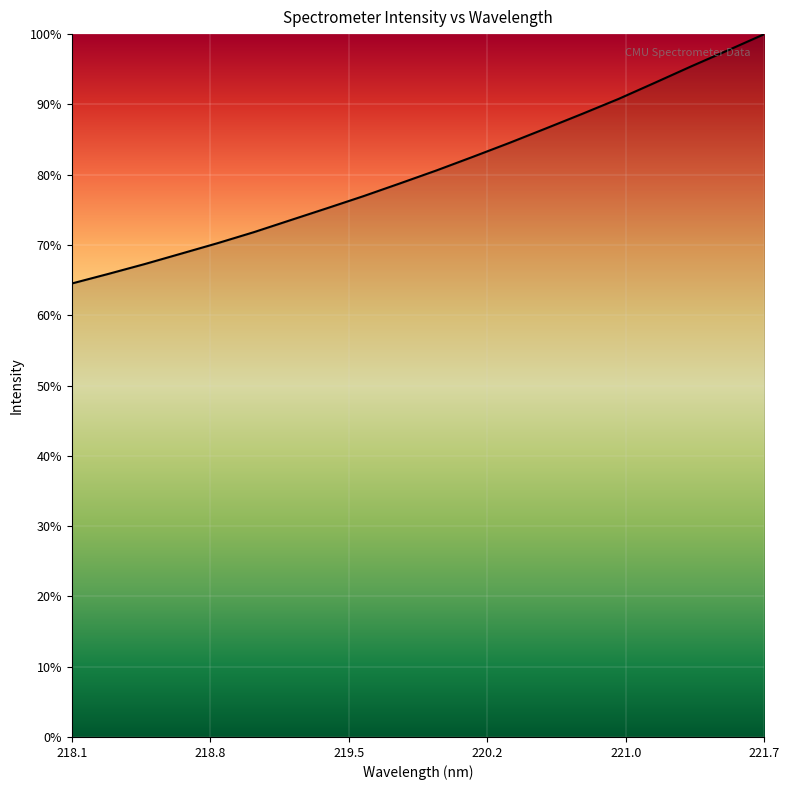

What is the smallest value displayed?

64.5